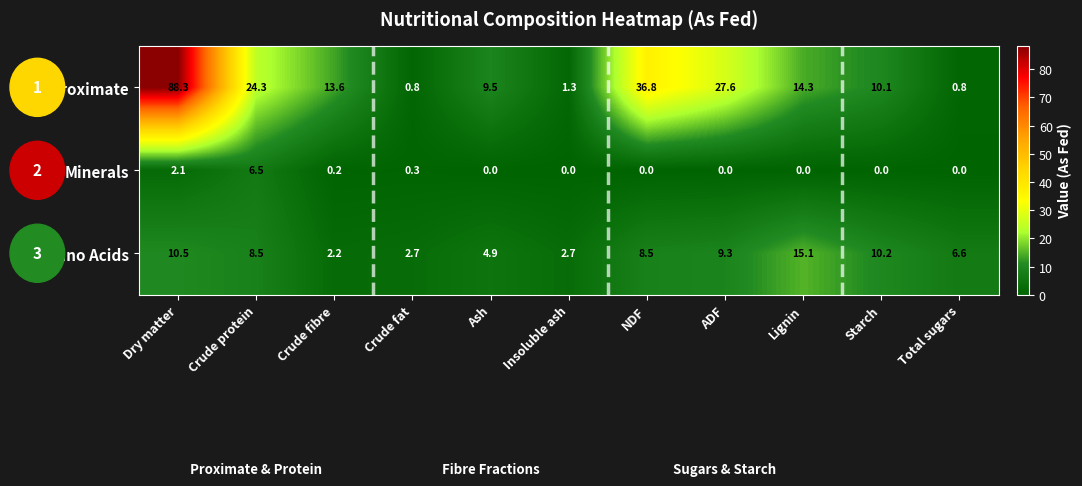

What is the difference between the maximum and minimum values in the Proximate series?

87.5